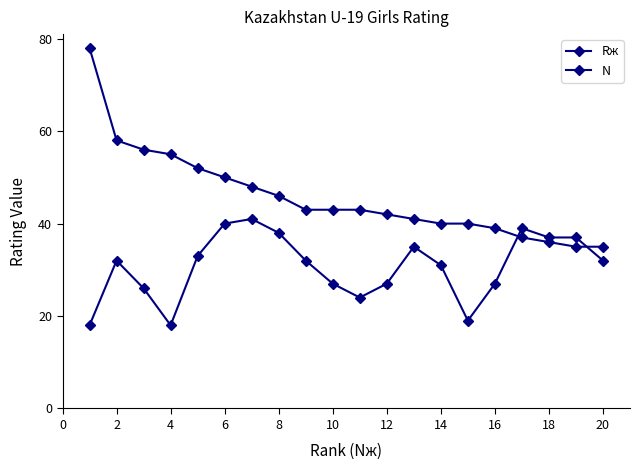

At which category does N reach its first local valley?

4